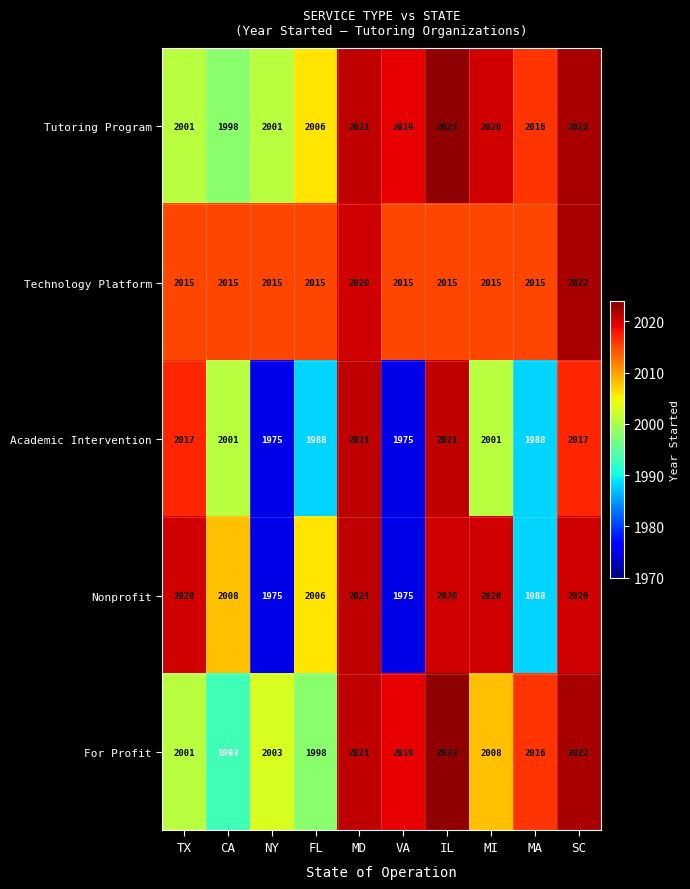

Which category has the highest value across all series?

IL